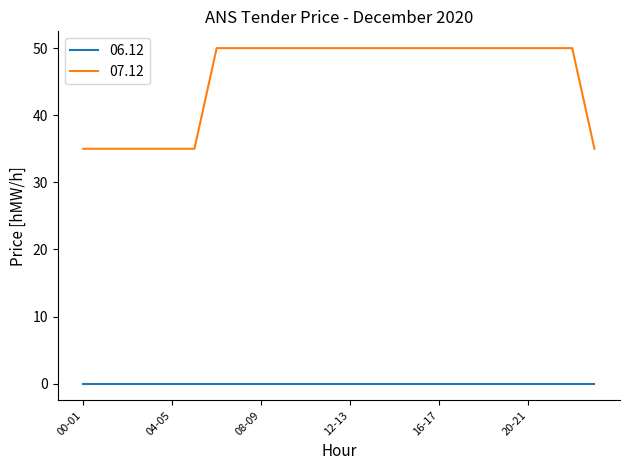

What is the minimum value for 07.12?

35